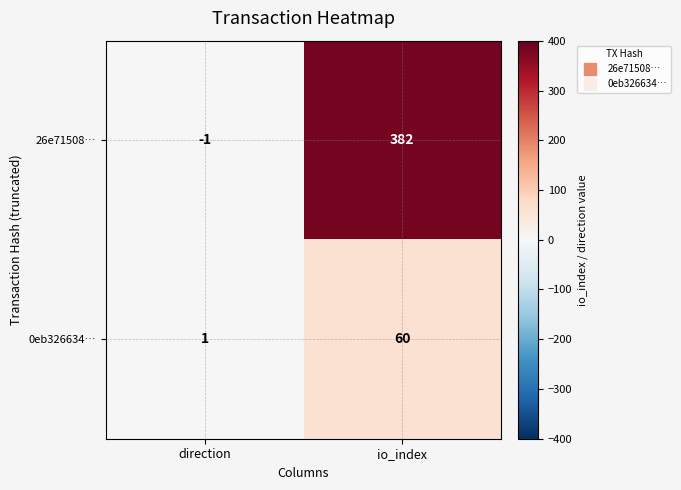

What is the difference between the maximum and minimum values in the 26e71508… series?

383